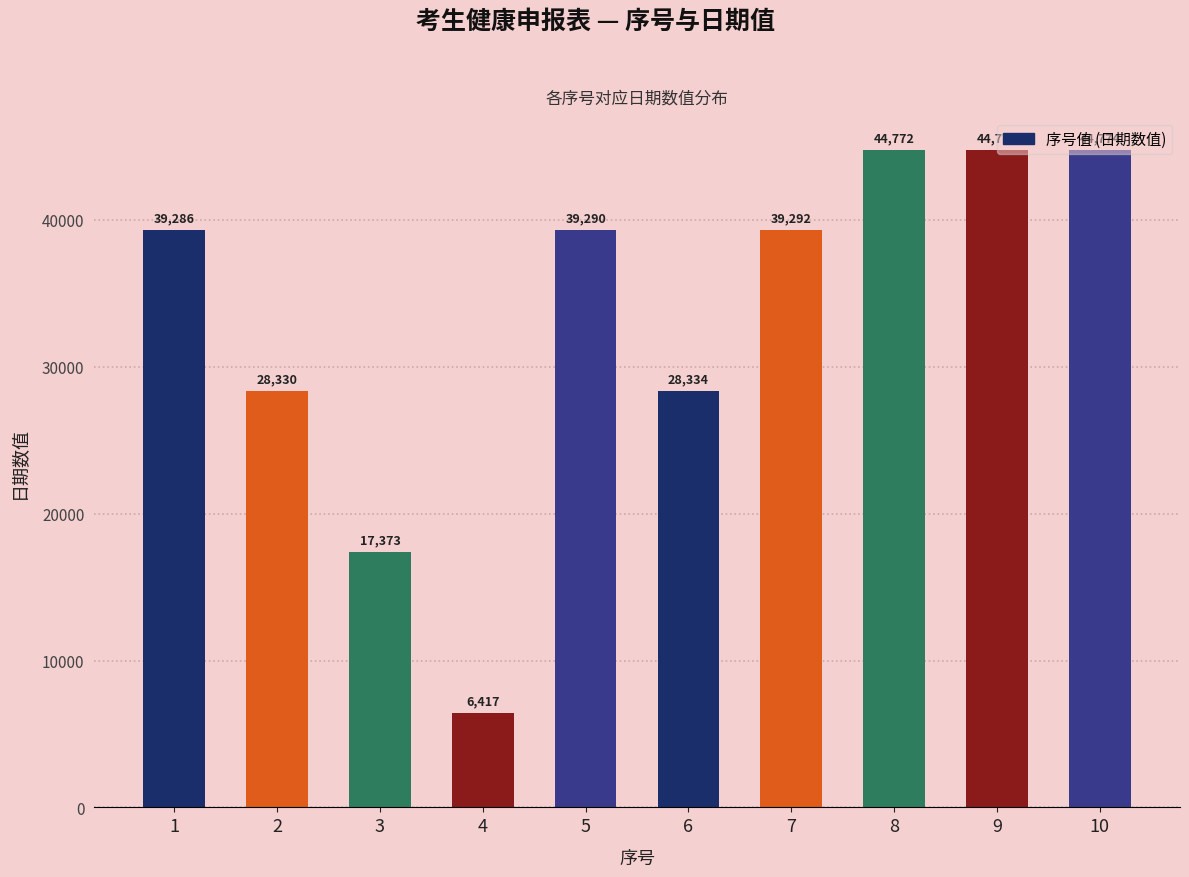

List the labels in order of value, smallest first.

4, 3, 2, 6, 1, 5, 7, 8, 9, 10